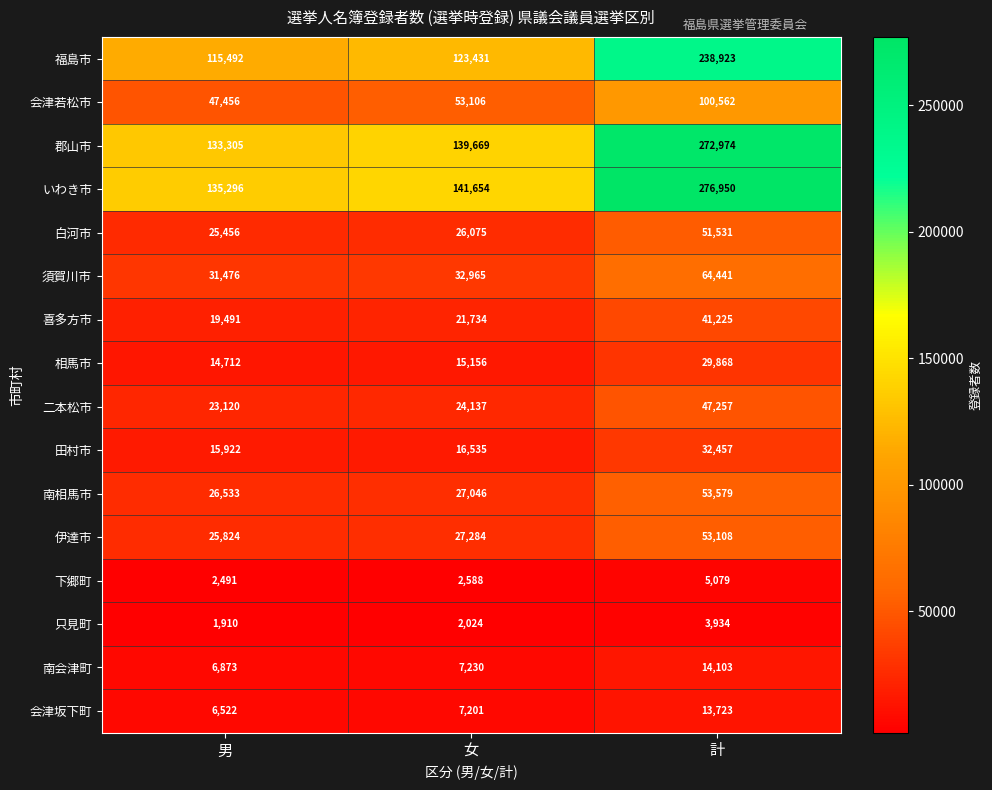

Which label corresponds to the smallest value in the chart?

男